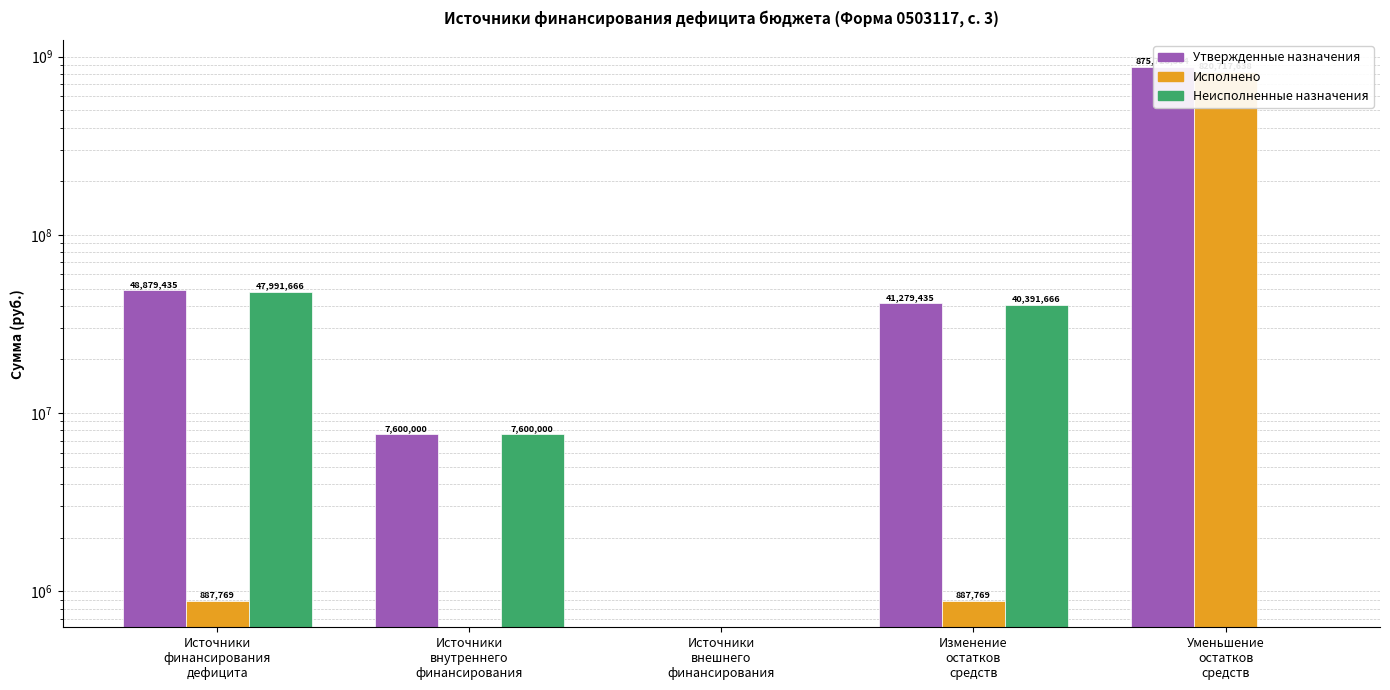

What is the total value across all series at Источники
финансирования
дефицита?

97758870.5